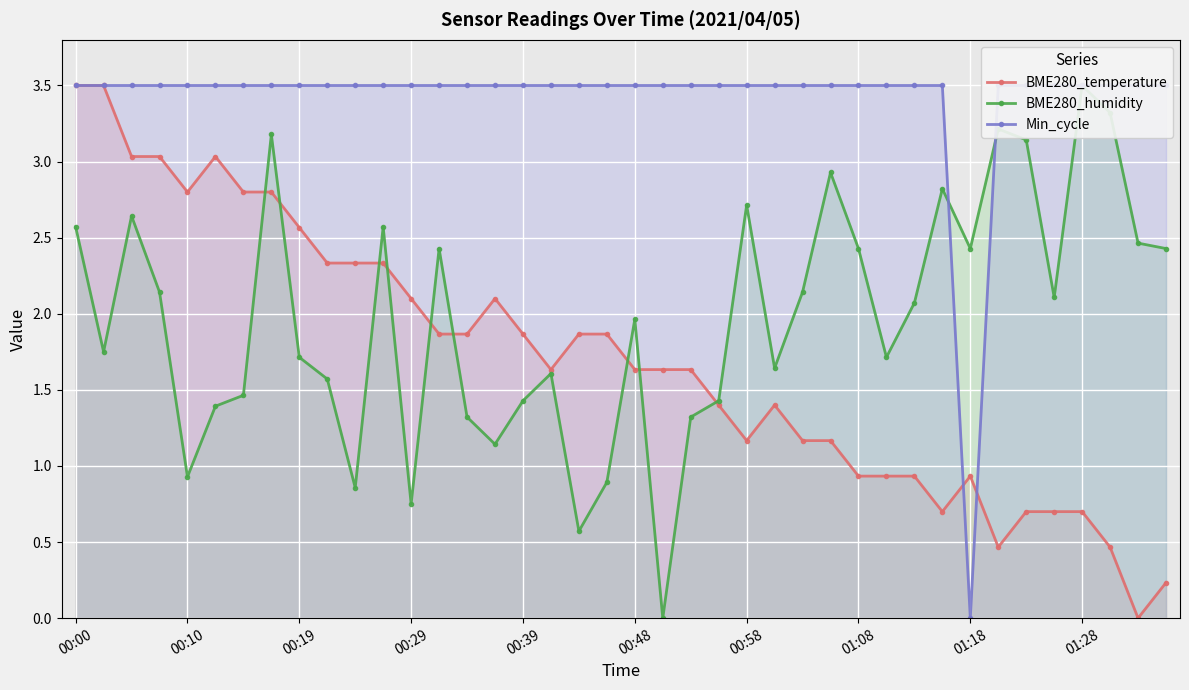

True or false: BME280_humidity has a value of 2.4 at 13.

True